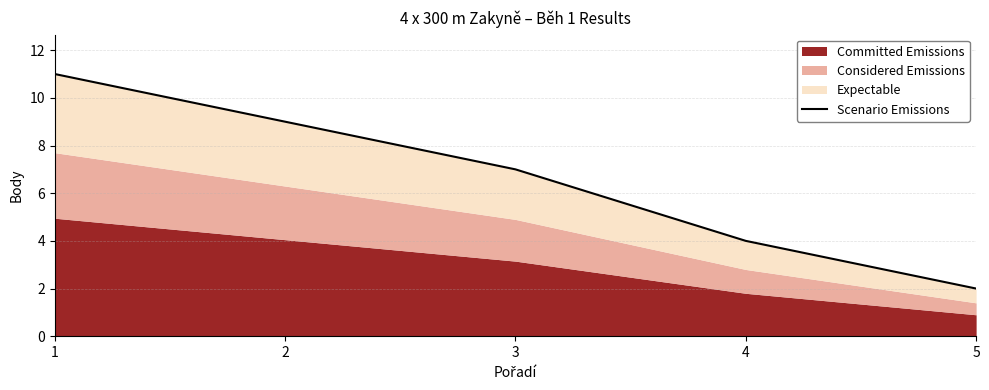

At which category does the chart reach its minimum across all series?

5